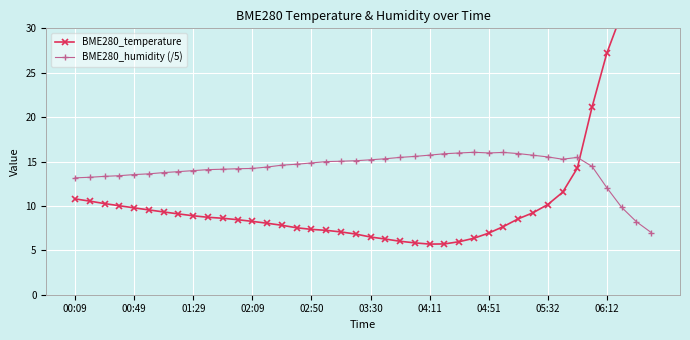

In BME280_humidity (/5), how many points are lower than both neighbors (excluding endpoints)?

2